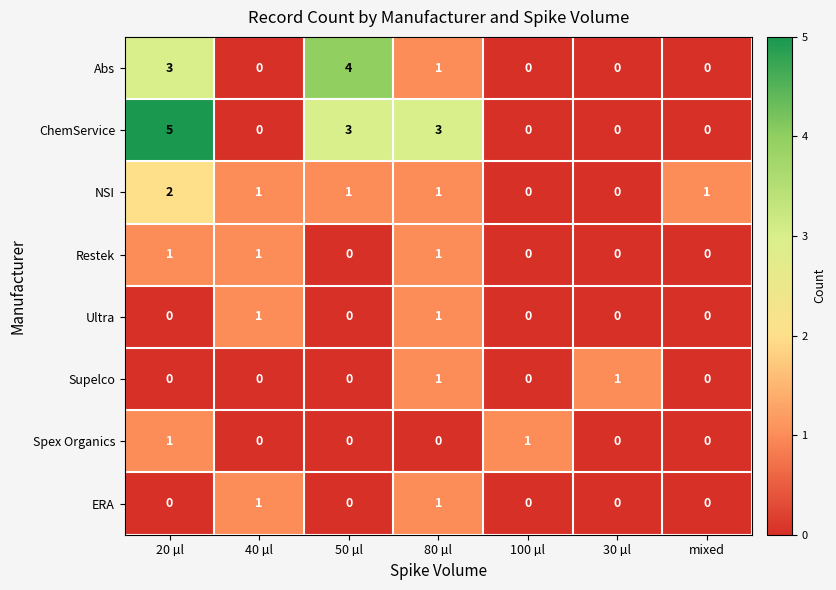

What is the sum of all NSI values?

6